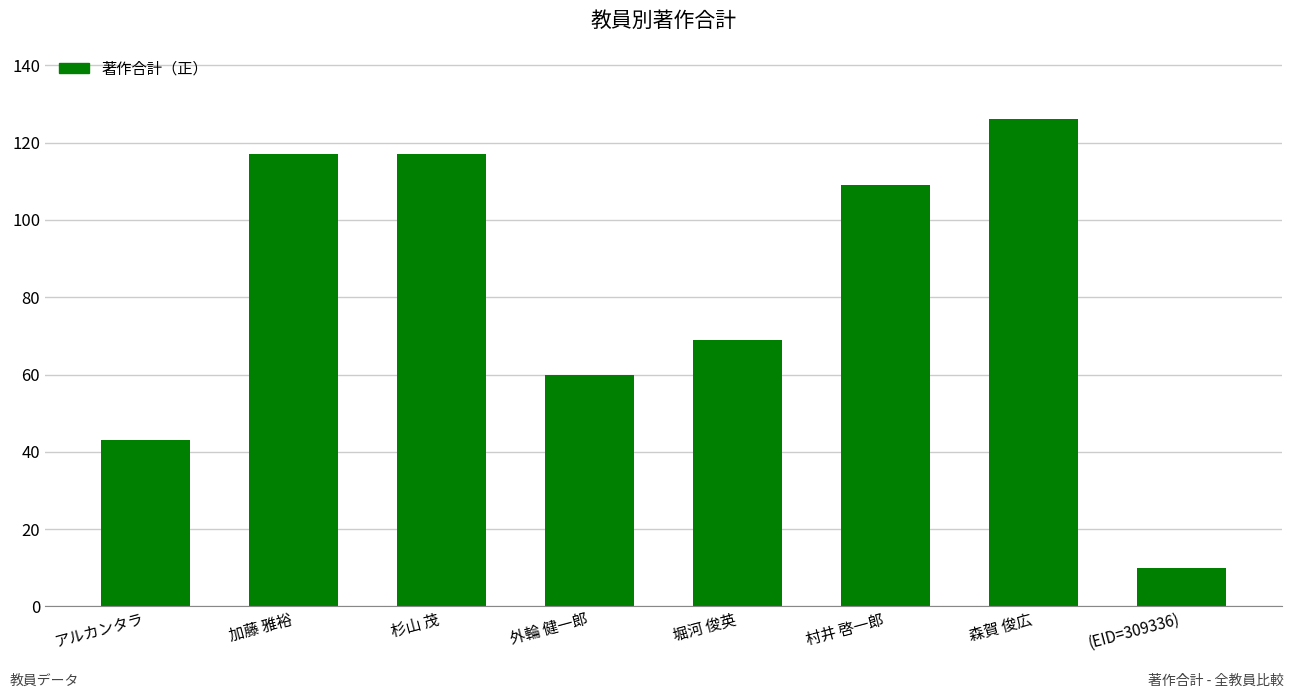

What is the label of the 8th bar from the right?

アルカンタラ